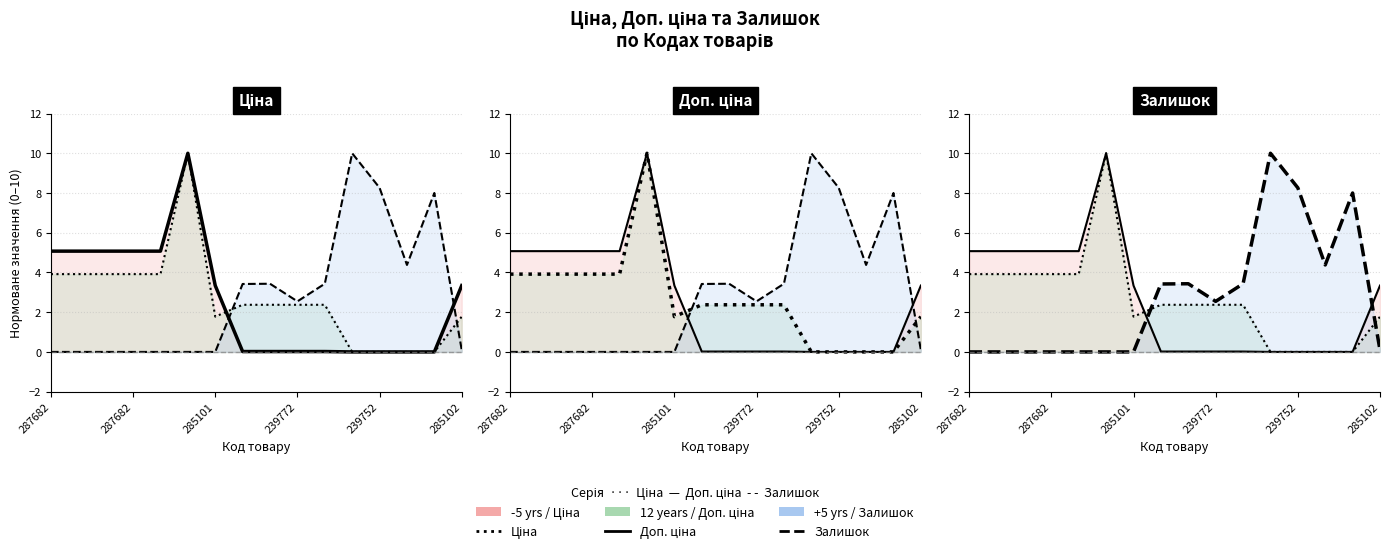

Which series changed the most between 239772 and 285102?

Доп. ціна